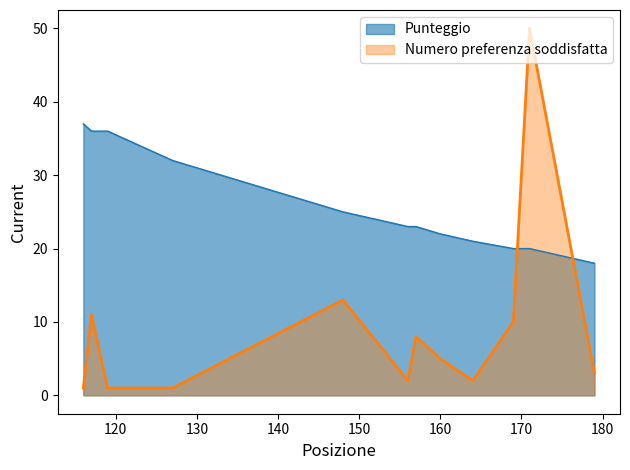

What is the sum of the Numero preferenza soddisfatta values at 156 and 116?

3